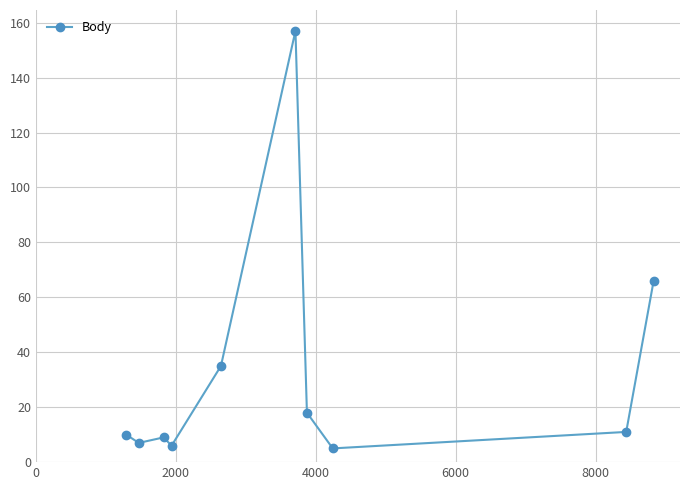

What is the sum of all values?

324